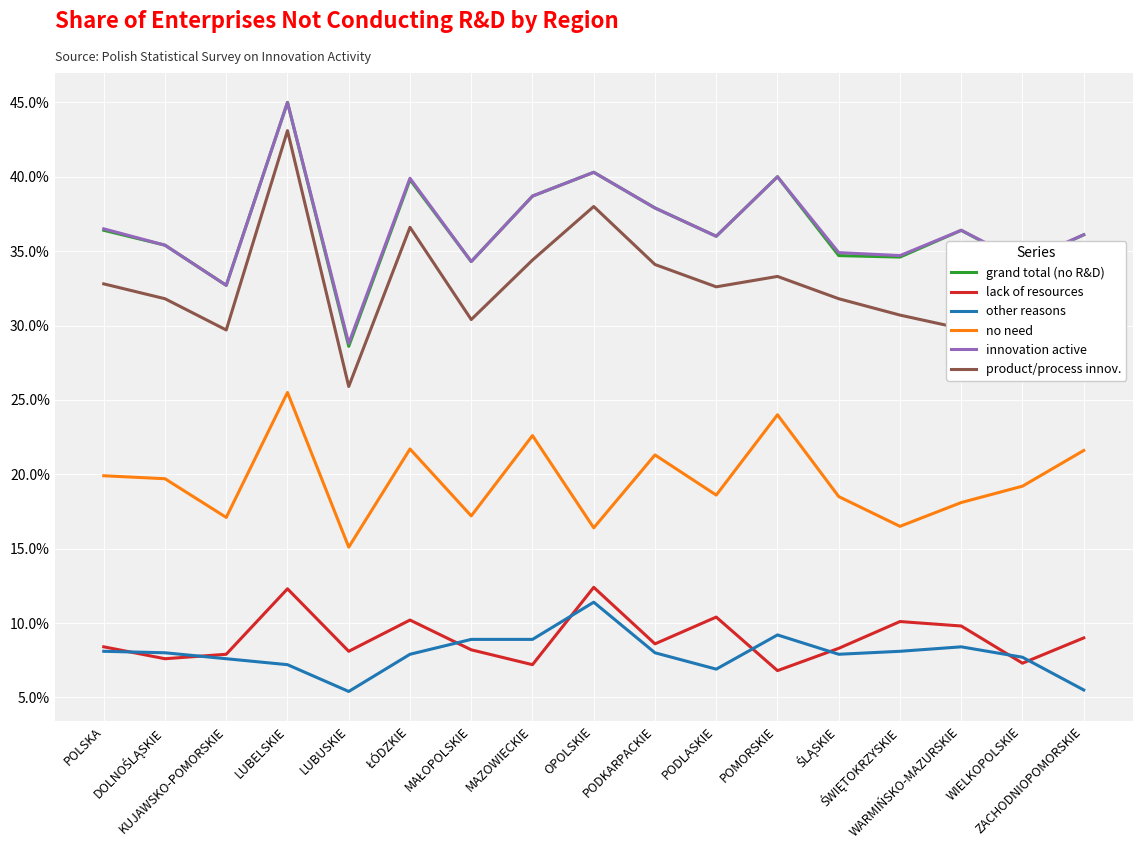

True or false: grand total (no R&D) and other reasons cross at least once.

False